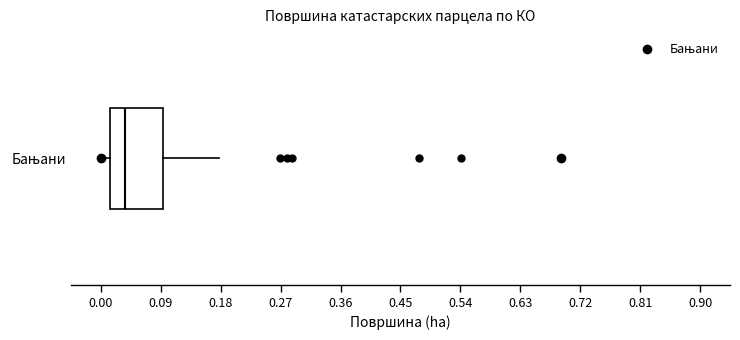

Where is the left edge of the box for Бањани on the x-axis? The values are not printed on the chart, so give them approximately, as read against the axis.

0.01